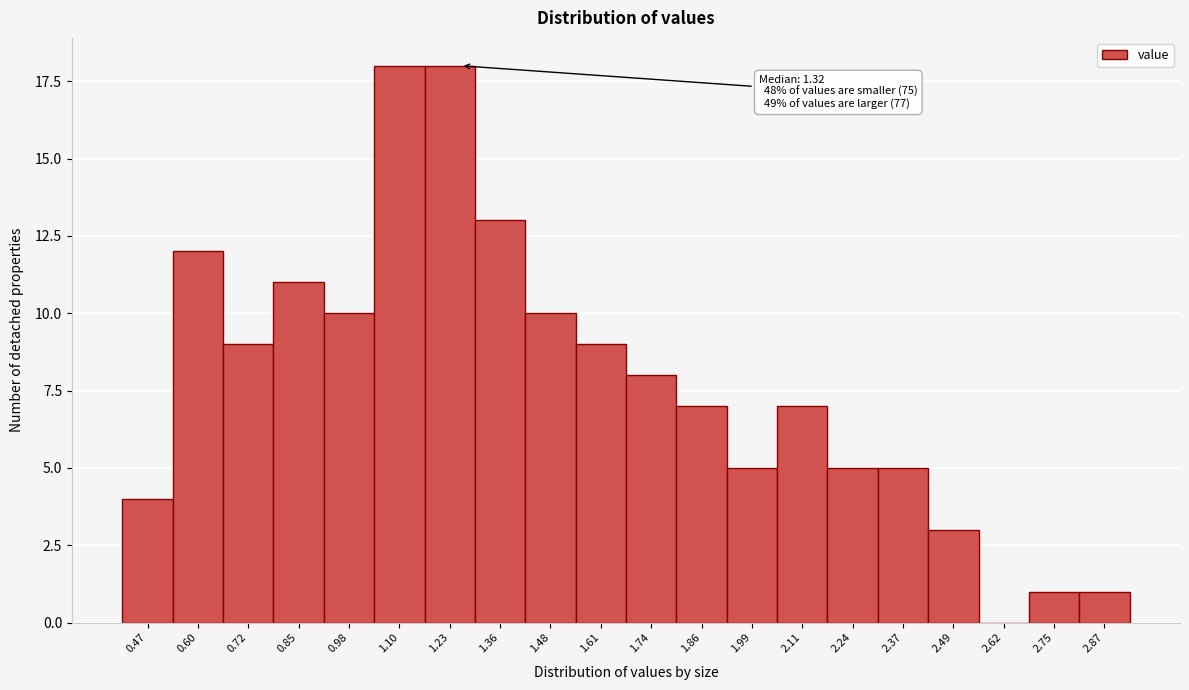

Reading left to right, extract all data points from this chart.

0.47=4	0.60=12	0.72=9	0.85=11	0.98=10	1.10=18	1.23=18	1.36=13	1.48=10	1.61=9	1.74=8	1.86=7	1.99=5	2.11=7	2.24=5	2.37=5	2.49=3	2.62=0	2.75=1	2.87=1